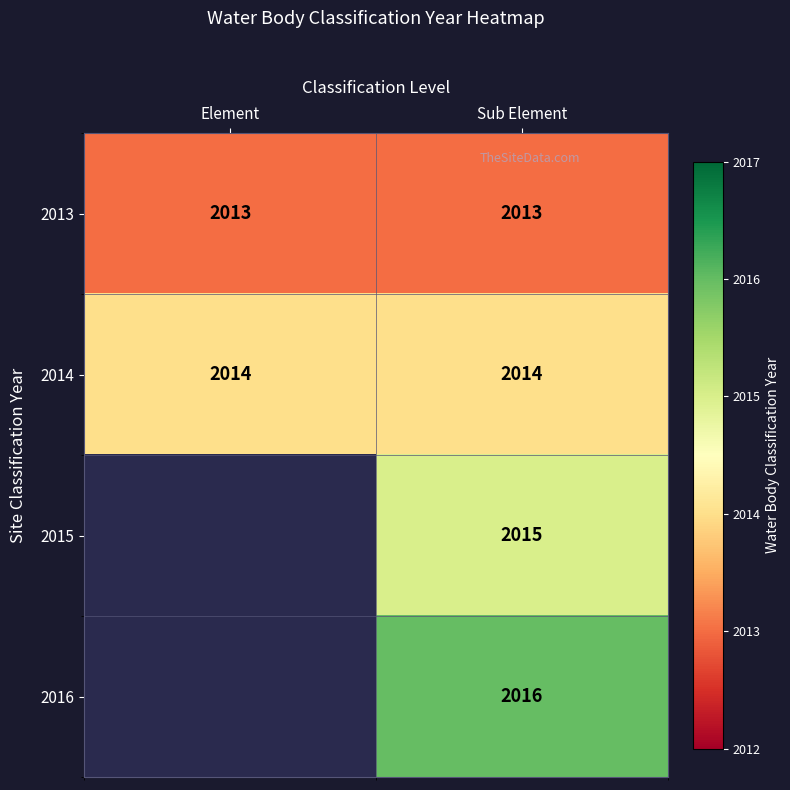

At Sub Element, list the series in order from smallest to largest.

2013, 2014, 2015, 2016